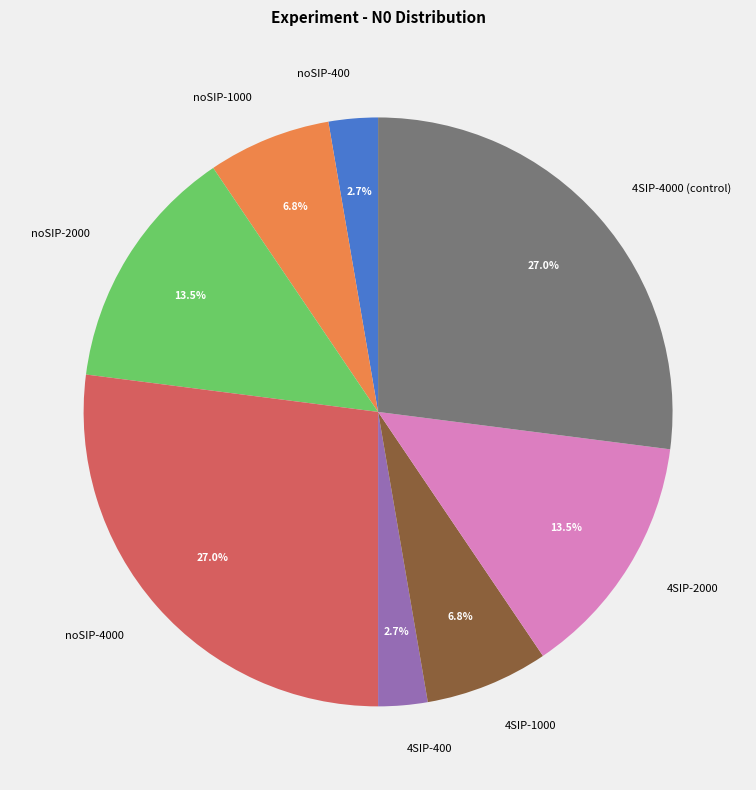

How many slices are in this pie chart?

8